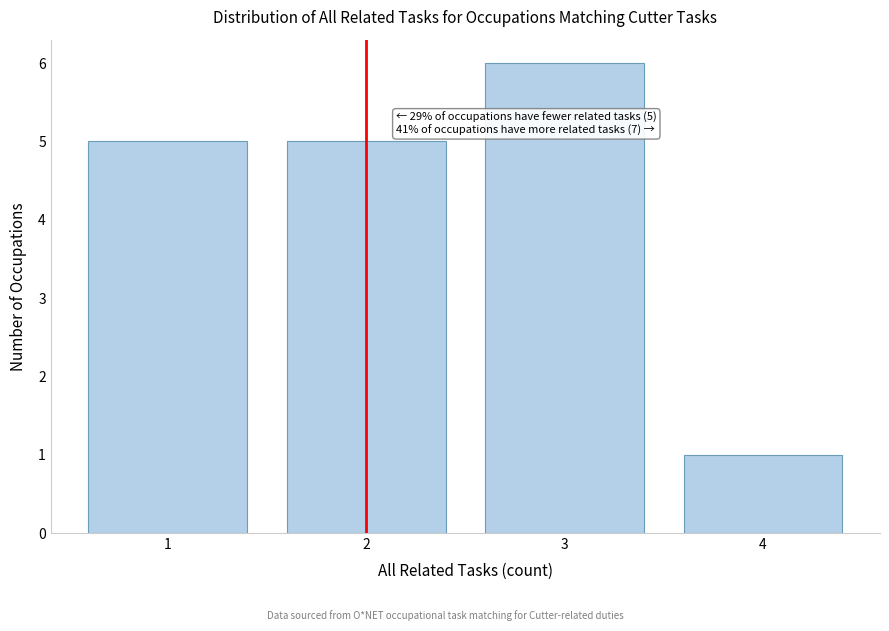

Which range on the x-axis has the tallest bar?

2.5 to 3.5